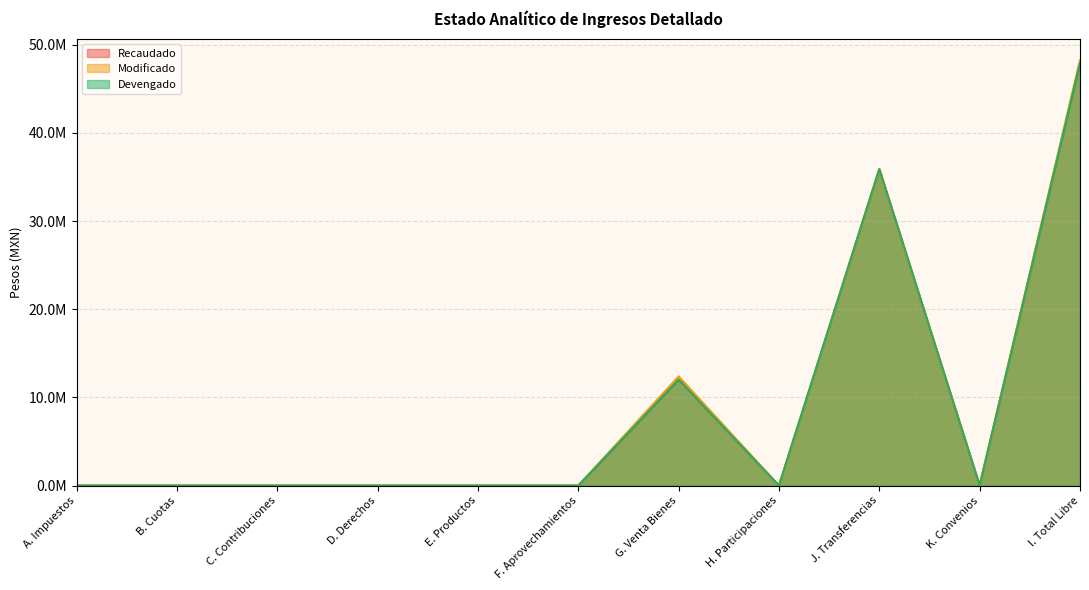

How many distinct data groups are displayed?

3